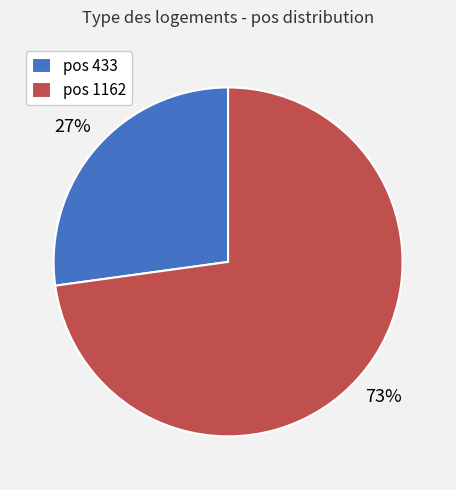

Do pos 433 and pos 1162 together represent more than half of the pie?

Yes